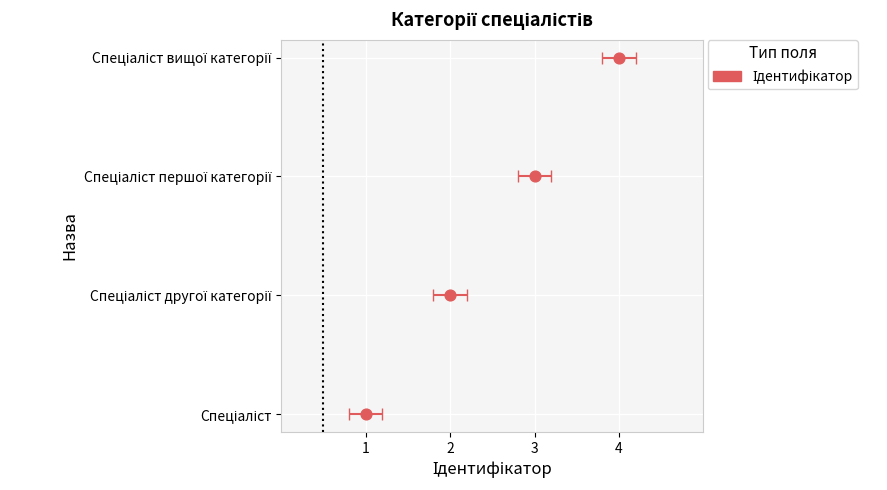

Approximately how many times larger is the value at 2 compared to 4?

0.3